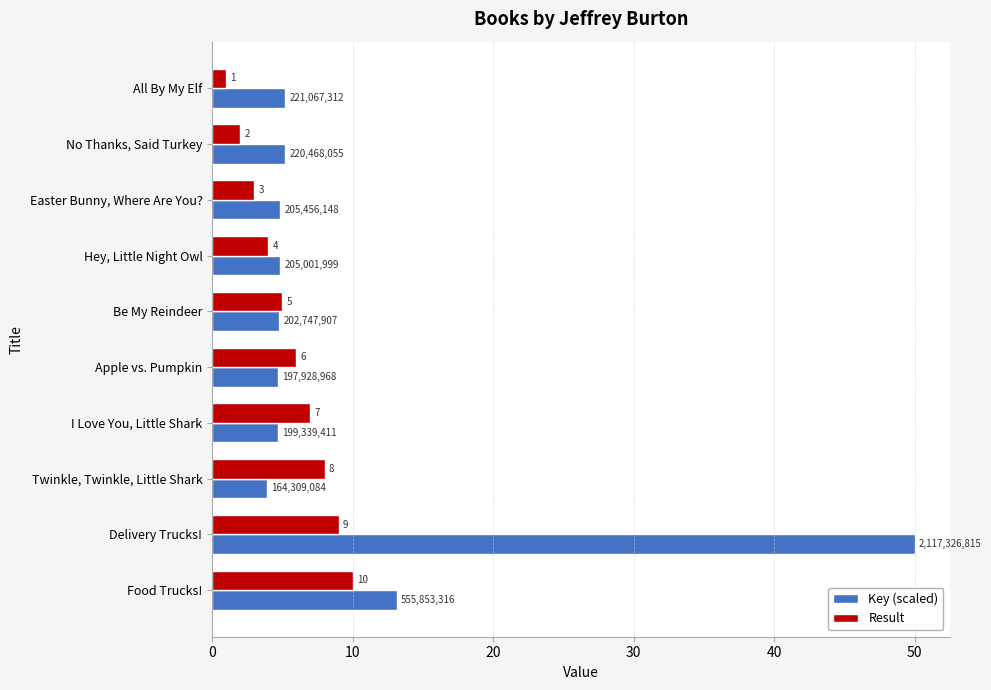

At which label is Result closest to 5?

Be My Reindeer